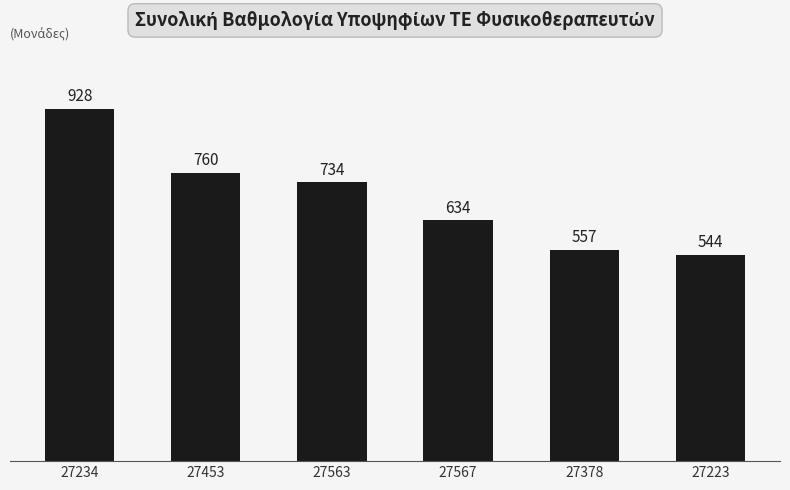

What is the average value?

693